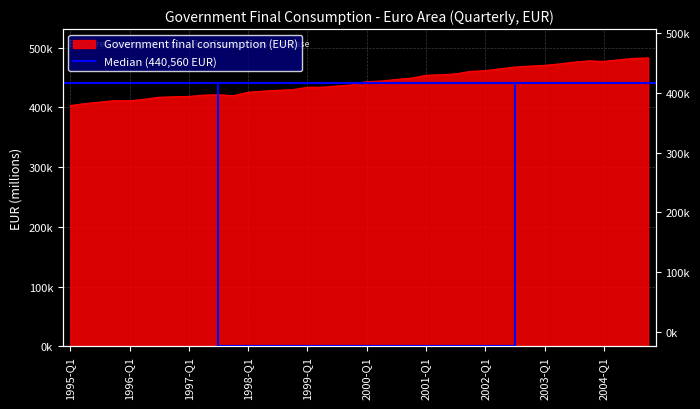

What is the change in value from 1998-Q4 to 2004-Q3?

+52510.9